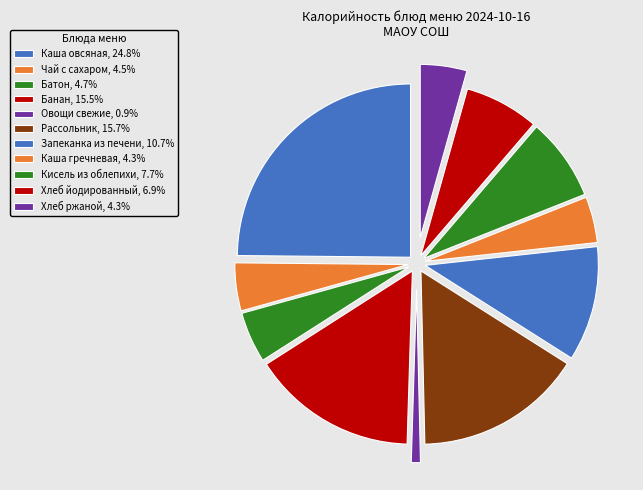

How many segments does this pie chart have?

11